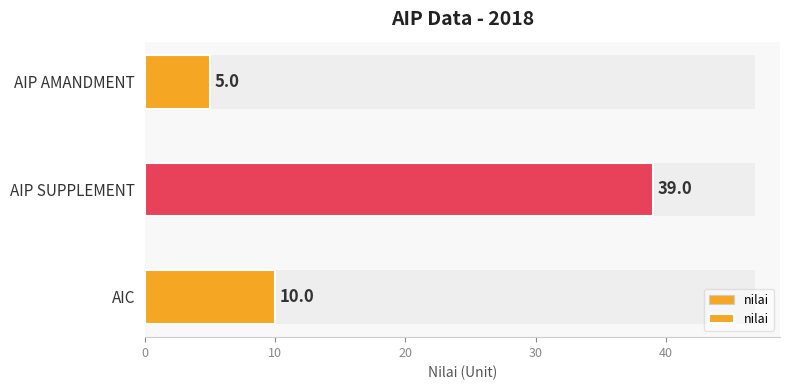

How many values are between 5 and 39?

3